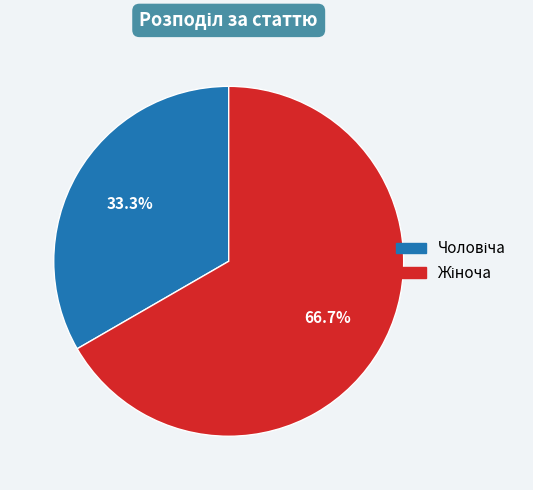

Does any single category account for the majority?

Yes